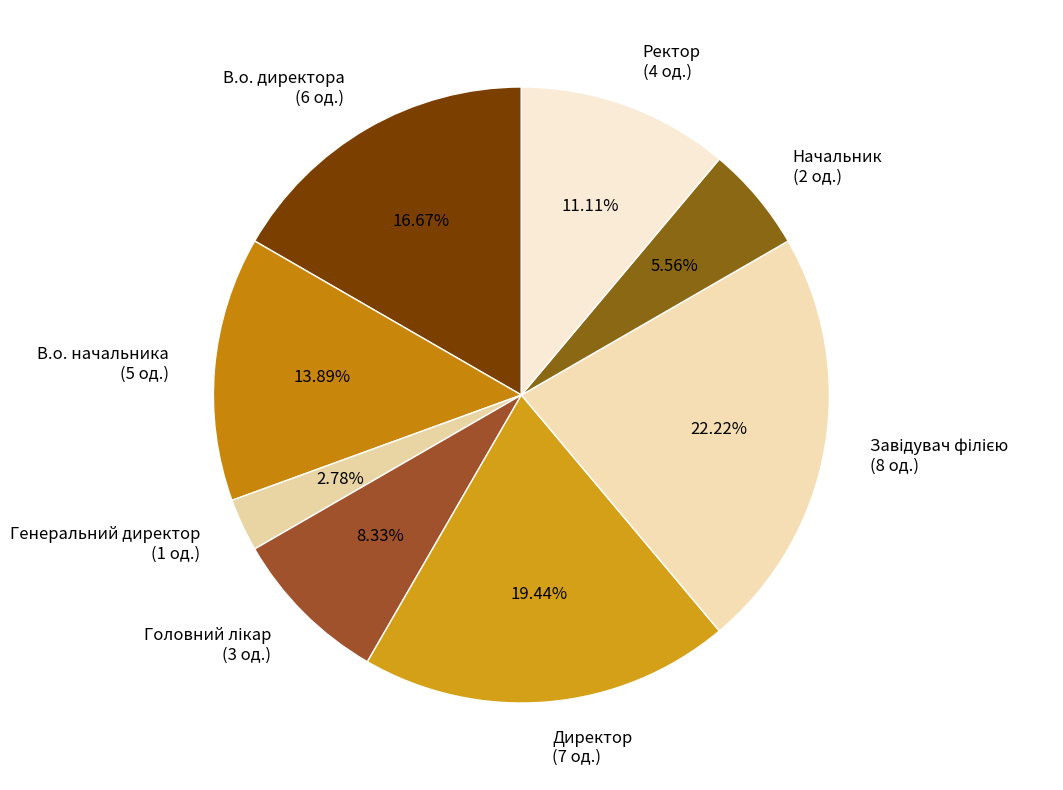

How many segments does this pie chart have?

8